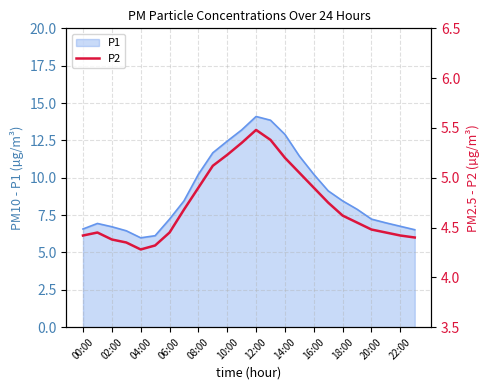

The value of P1 at 02:00 is 3.2. True or false?

False